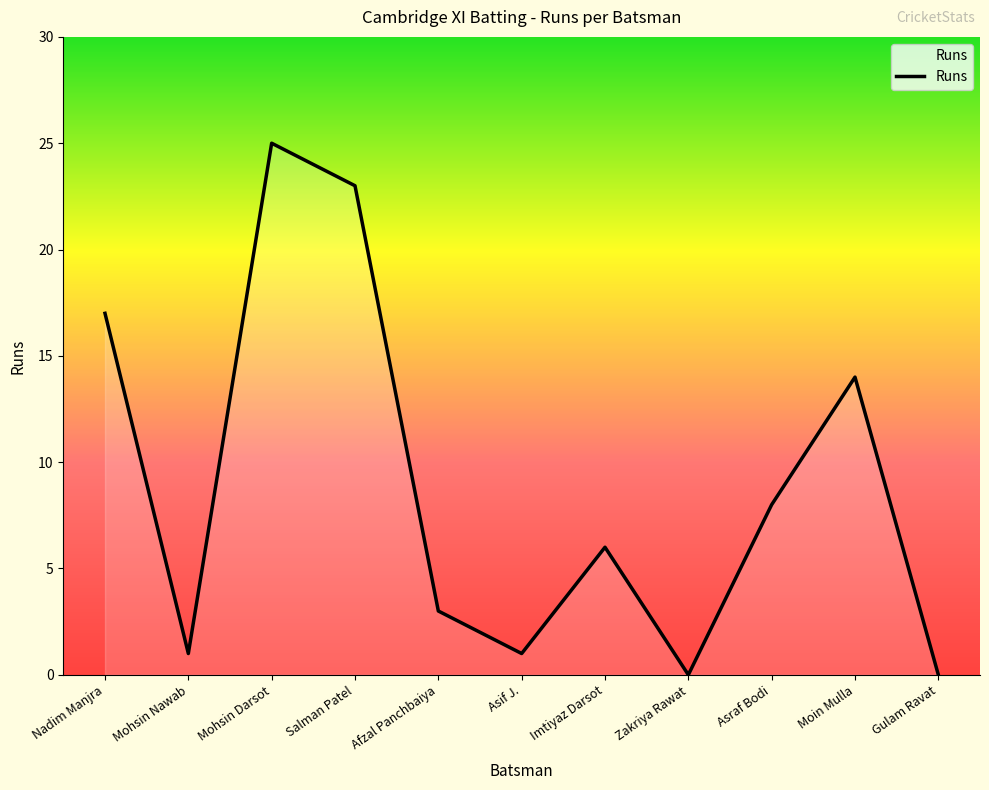

Reading left to right, extract all data points from this chart.

17	1	25	23	3	1	6	0	8	14	0